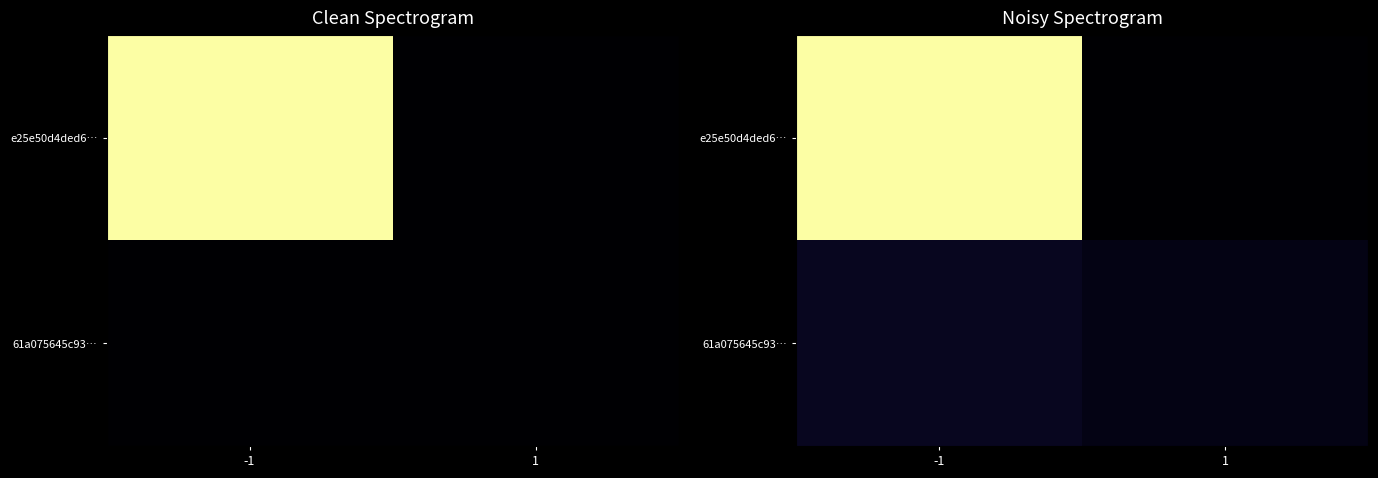

Count the number of categories in the chart.

2